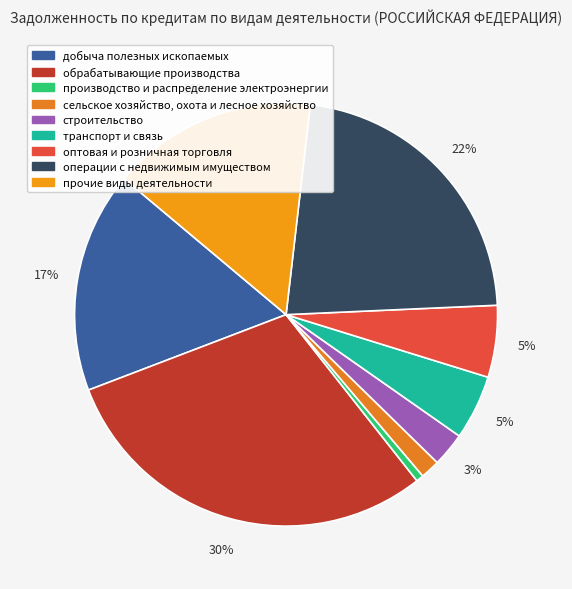

Count the number of slices in the pie.

9